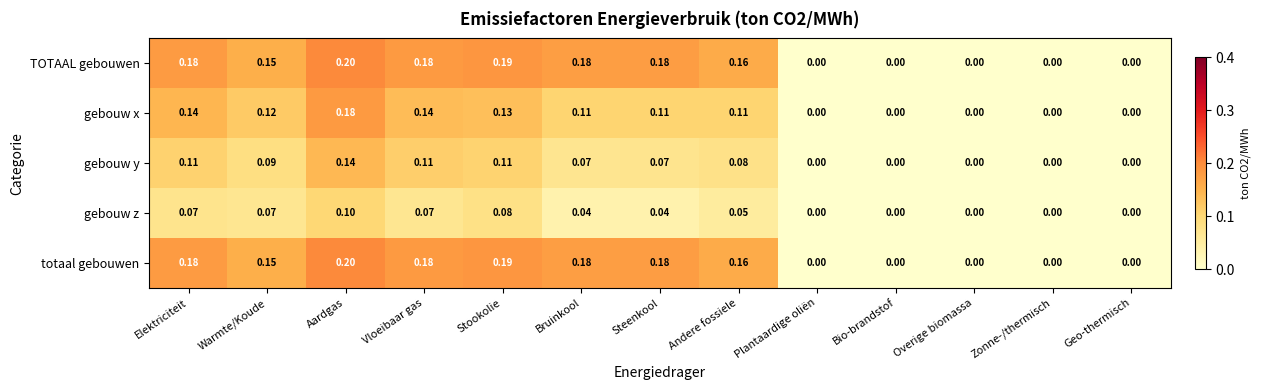

At which category is the sum across all series the highest?

Aardgas